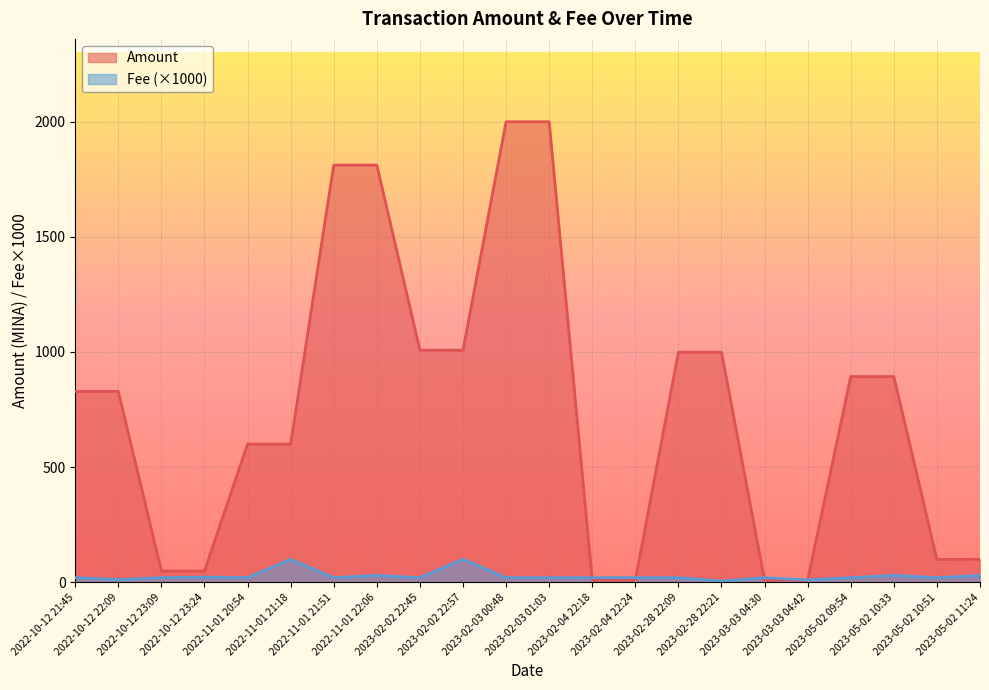

Read the Amount value at 2023-02-03 00:48.

1999.4